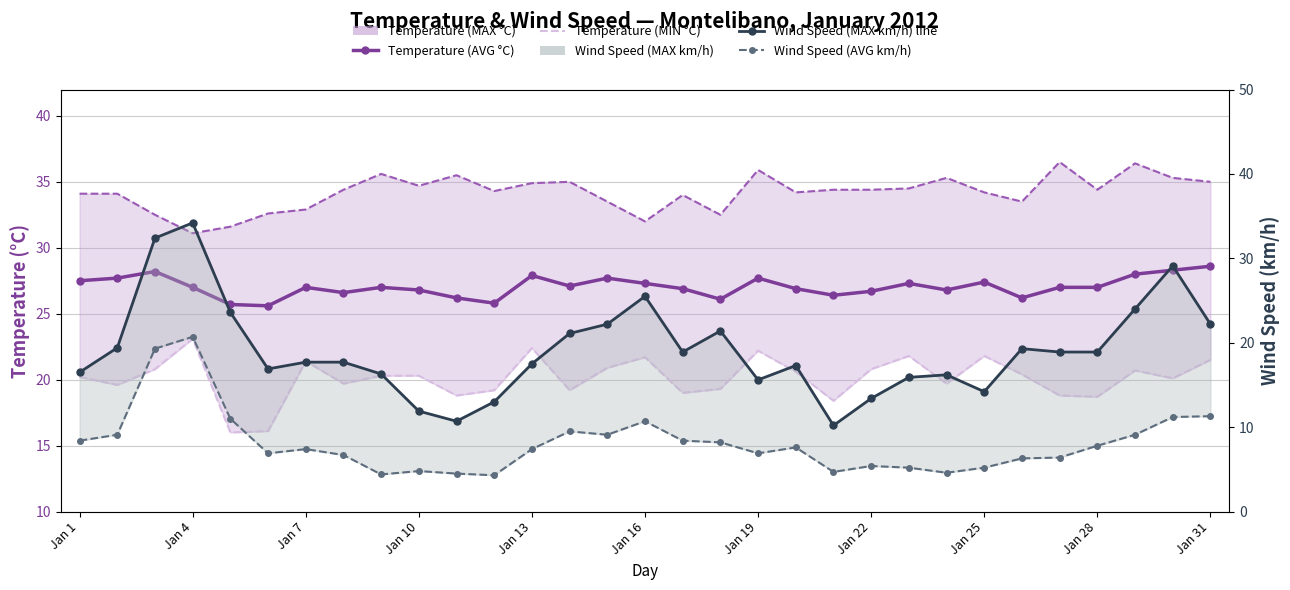

What is the difference between the highest and lowest values at Jan 22?

27.7